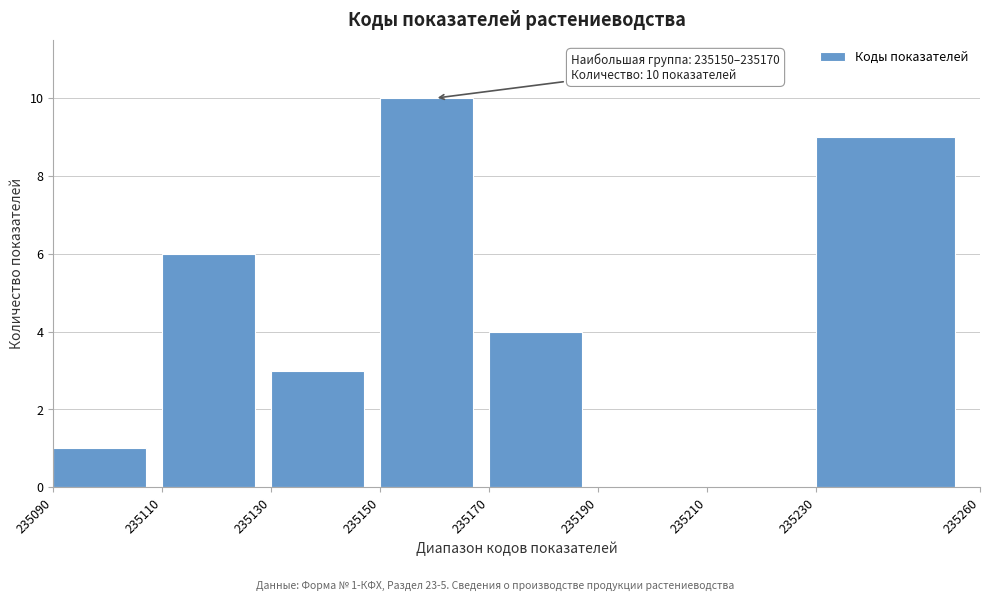

Over which range of the x-axis is the bar tallest?

235150 to 235170